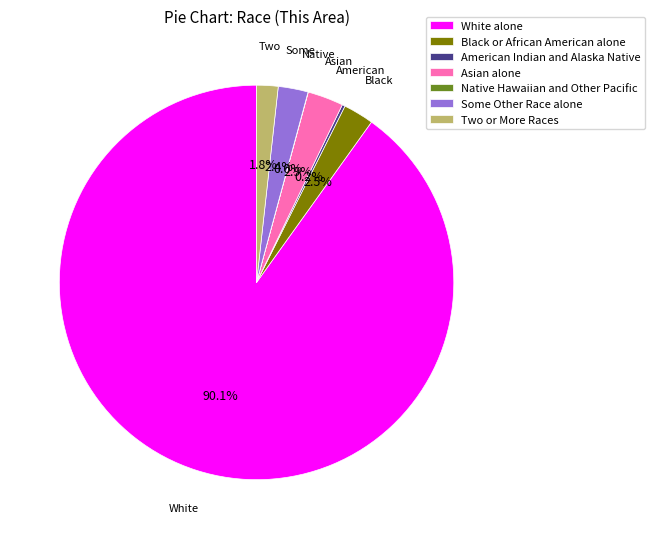

Which slice is the largest?

White alone